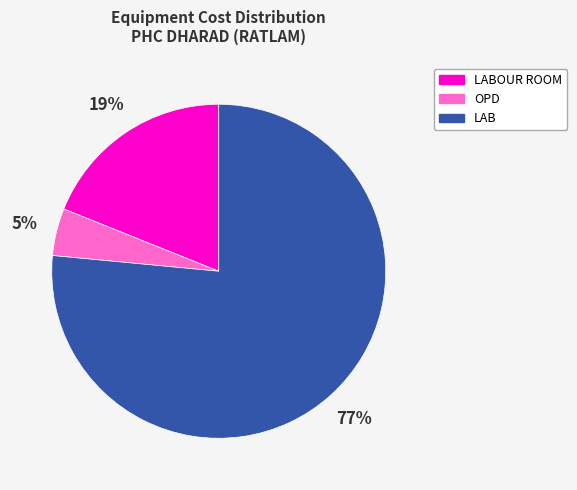

To the nearest percent, what is the average slice percentage?

33%